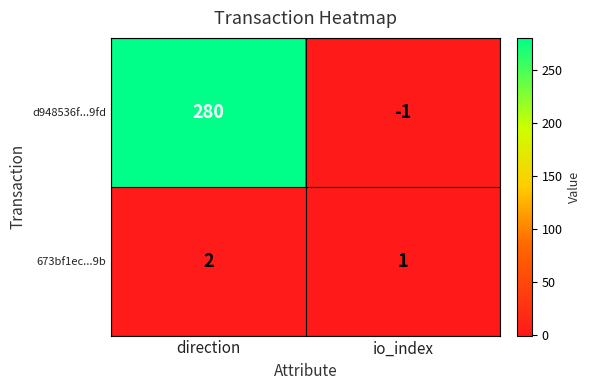

List the series in order of their overall mean, lowest first.

673bf1ec...9b, d948536f...9fd